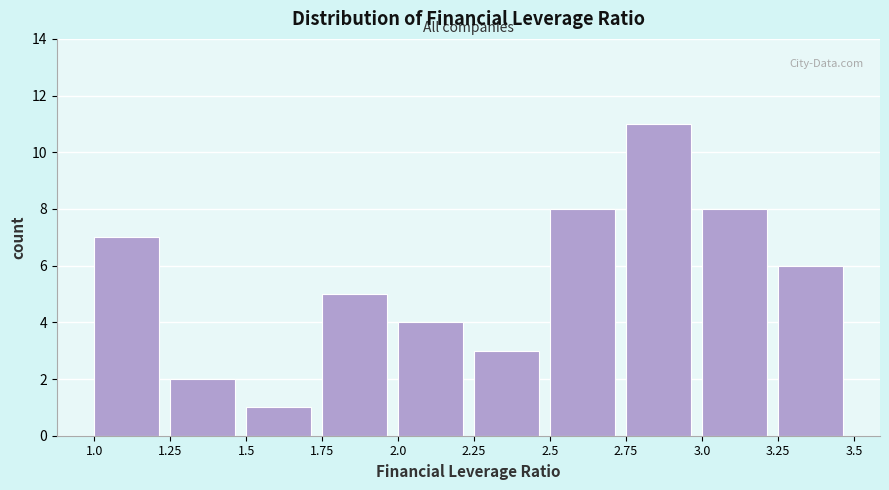

Reading left to right, transcribe this chart: for each bar, give the range it covers on the x-axis and its height. The values are not printed on the chart, so give them approximately, as read against the axis.

1.0 to 1.25: 7
1.25 to 1.5: 2
1.5 to 1.75: 1
1.75 to 2.0: 5
2.0 to 2.25: 4
2.25 to 2.5: 3
2.5 to 2.75: 8
2.75 to 3.0: 11
3.0 to 3.25: 8
3.25 to 3.5: 6